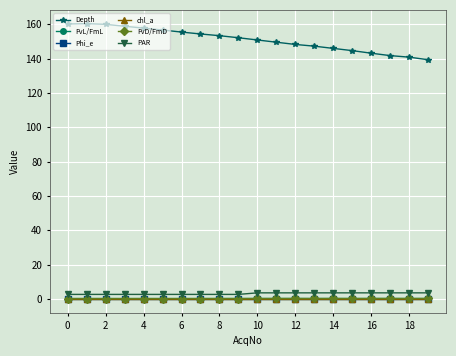

At how many categories does at least one series exceed 3?

20